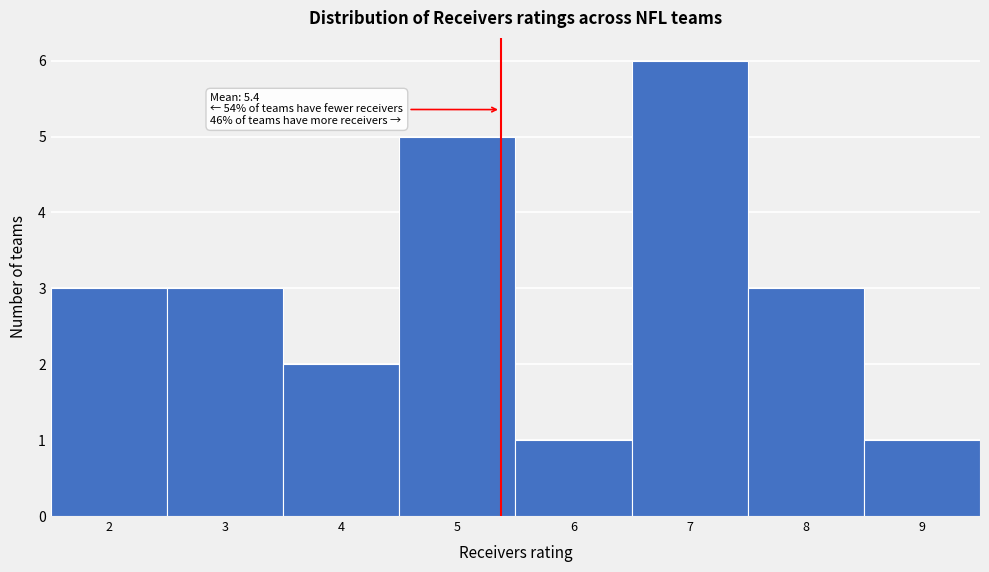

Over which range of the x-axis is the bar tallest?

6.5 to 7.5